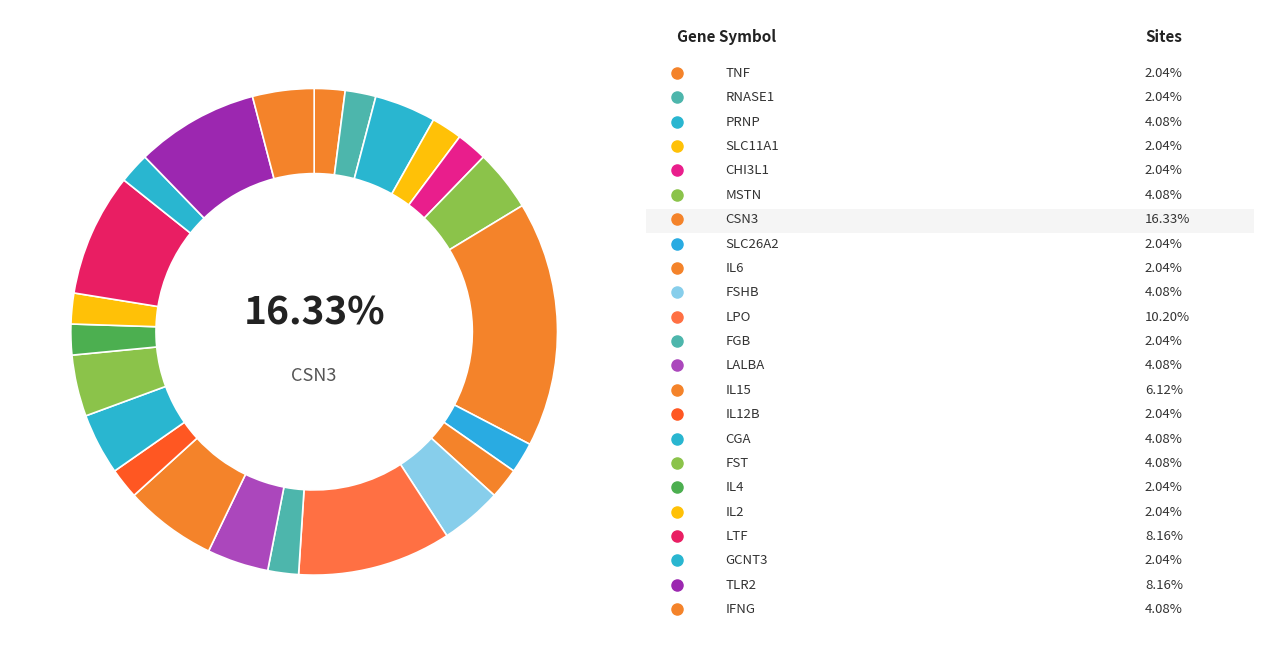

How many slices are in this pie chart?

23